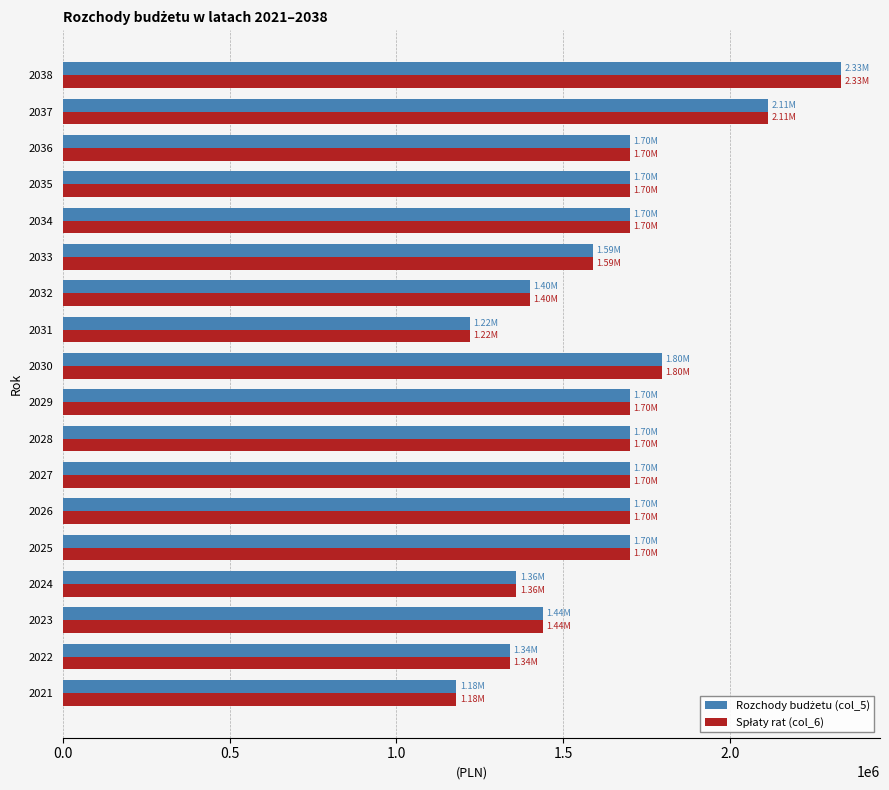

At which category does the chart reach its peak across all series?

2038